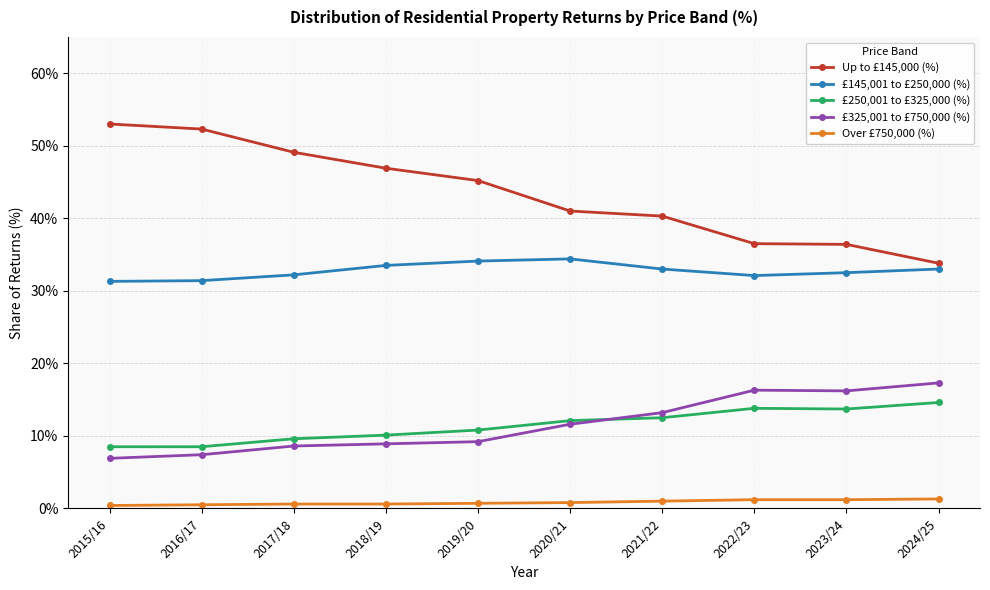

True or false: Up to £145,000 (%) and £325,001 to £750,000 (%) intersect in this chart.

False